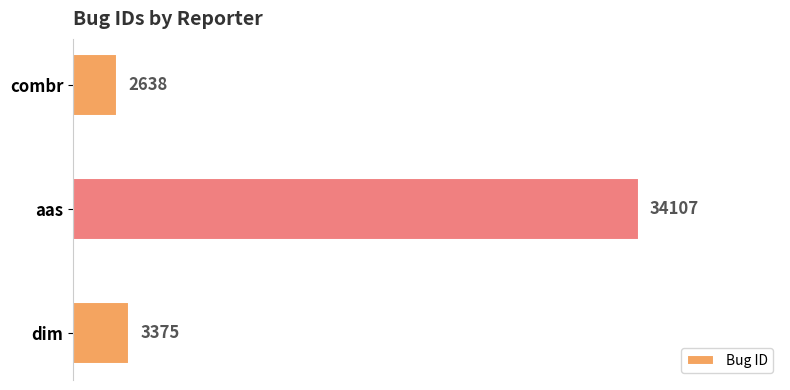

What is the difference between the maximum and minimum values?

31469